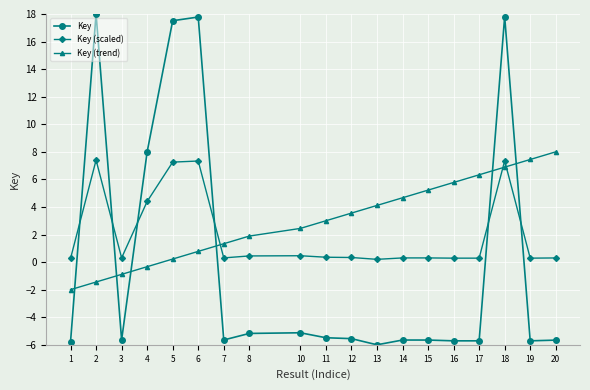

What is the spread (max minus min) of values at 1?

6.0